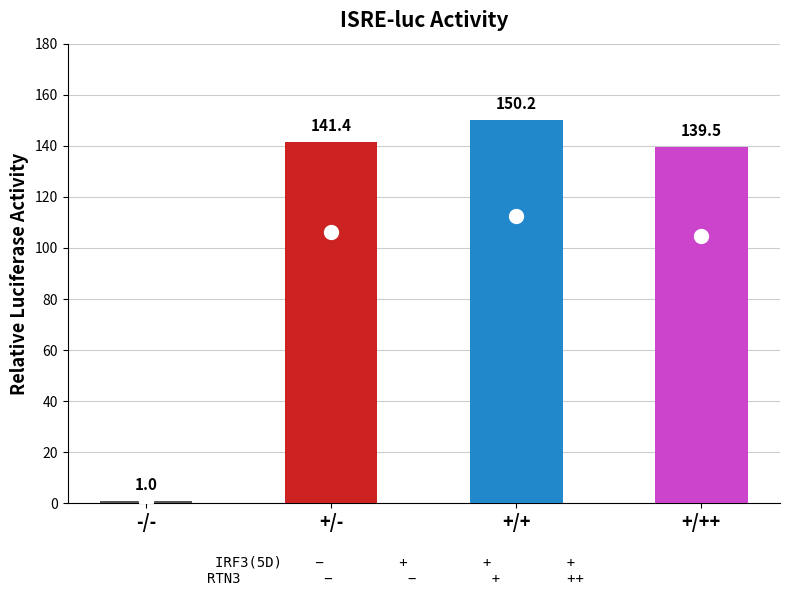

The value at +/++ is 220.1. True or false?

False